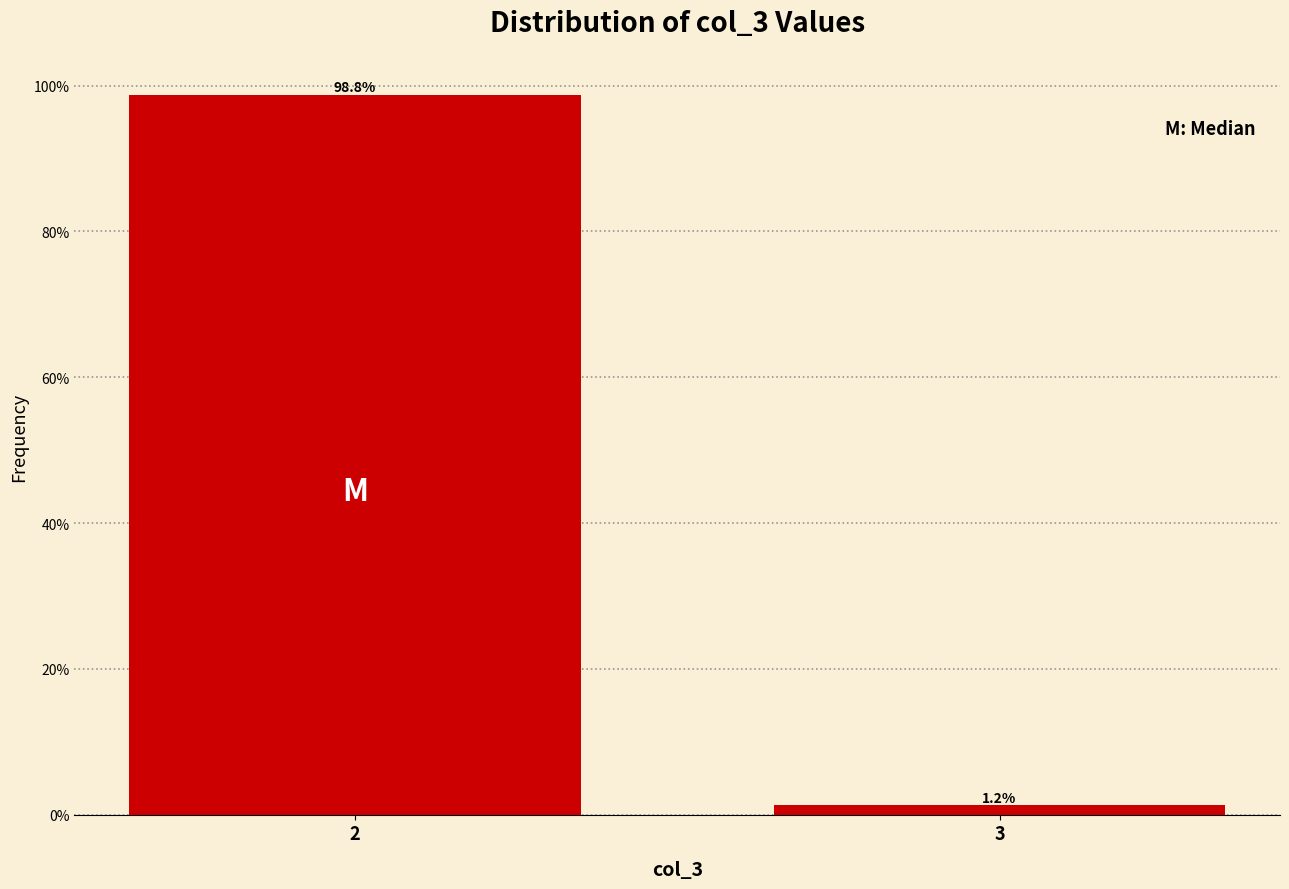

What is the sum of all values?

100.0